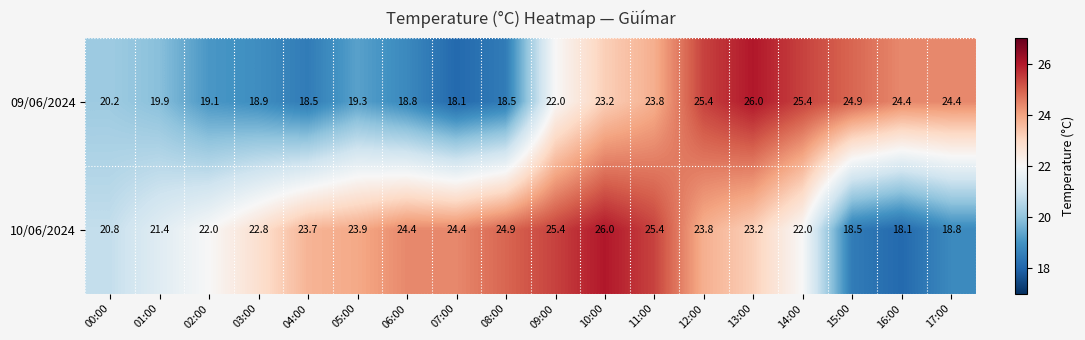

What is the greatest value displayed?

26.0